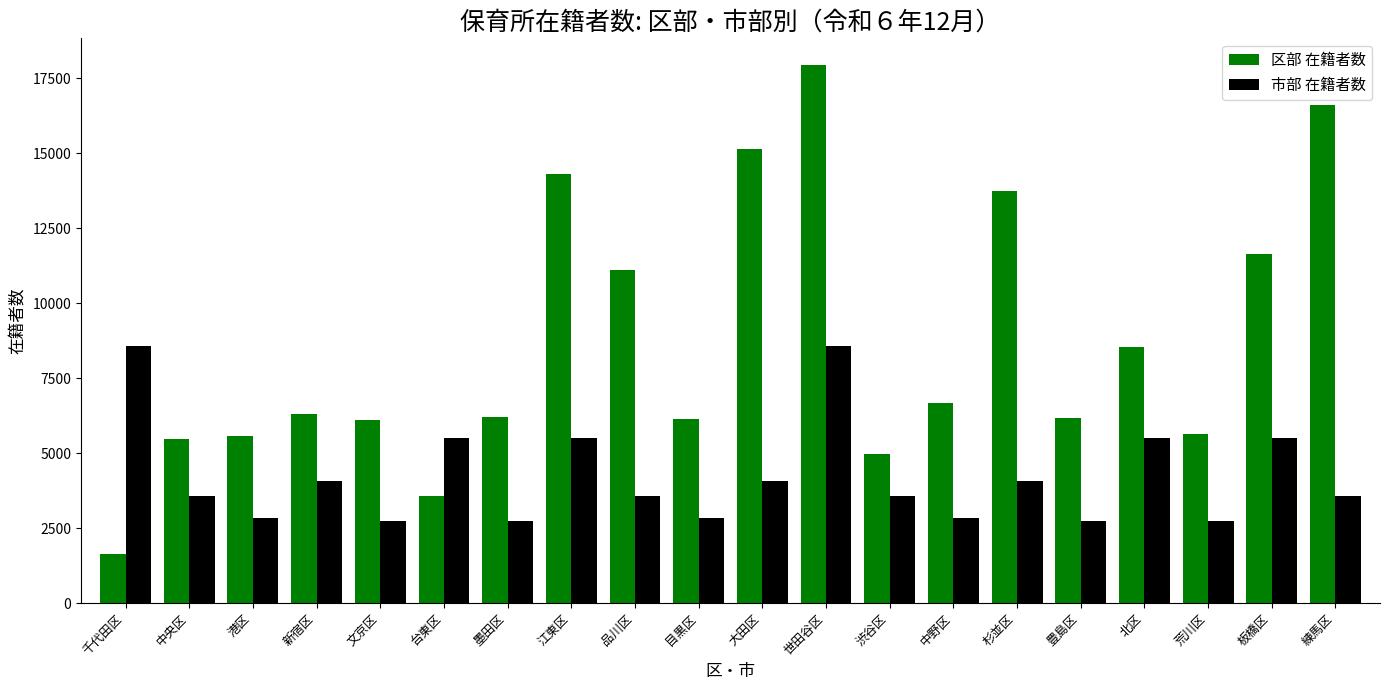

At 江東区, list the series in order from largest to smallest.

区部 在籍者数, 市部 在籍者数